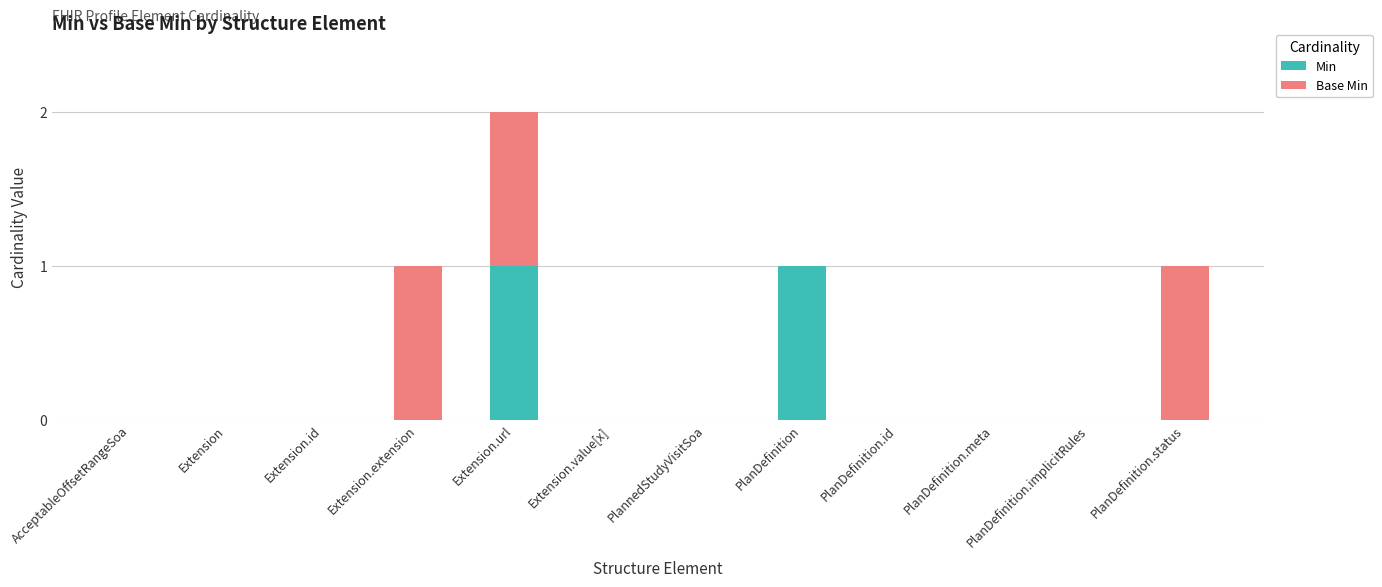

At which category is the sum across all series the highest?

Extension.url